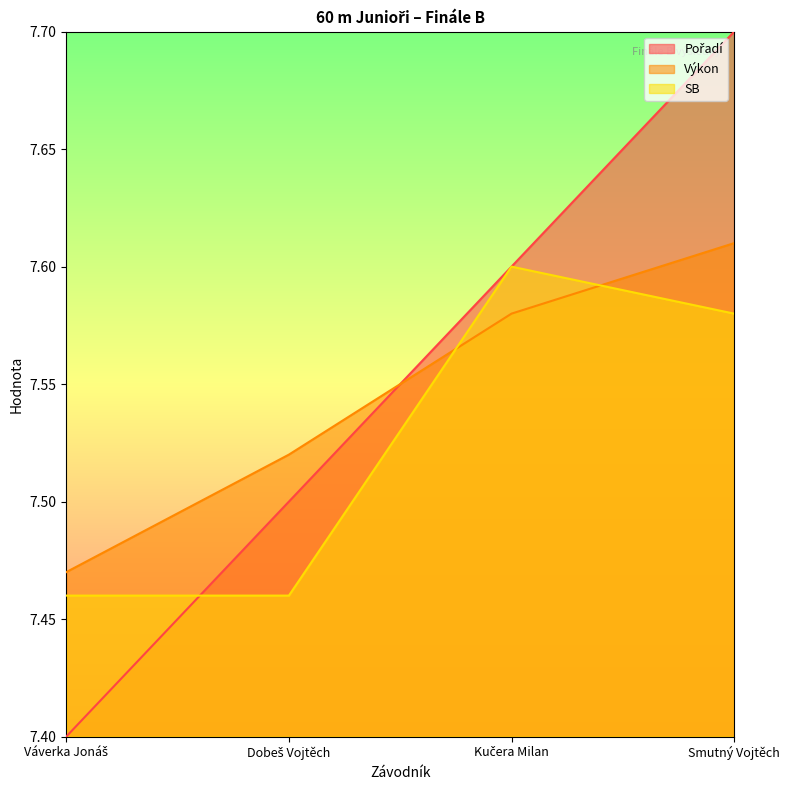

Which series has the largest total across all categories?

Pořadí